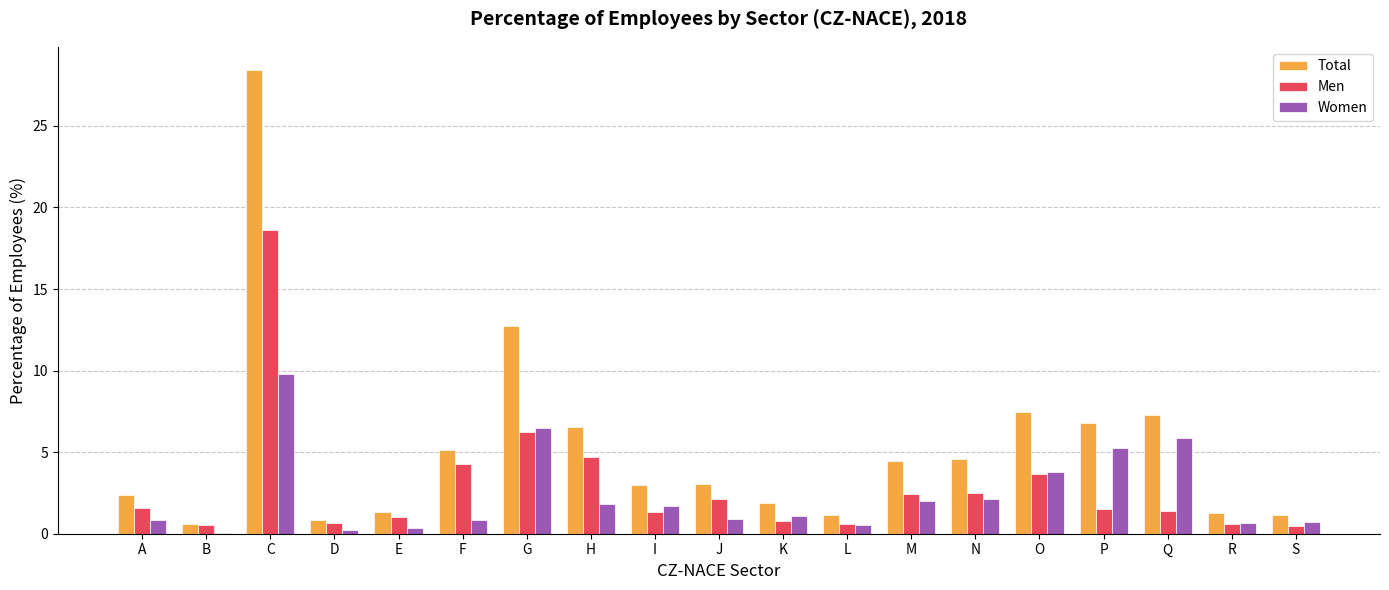

How many groups of bars are there?

19